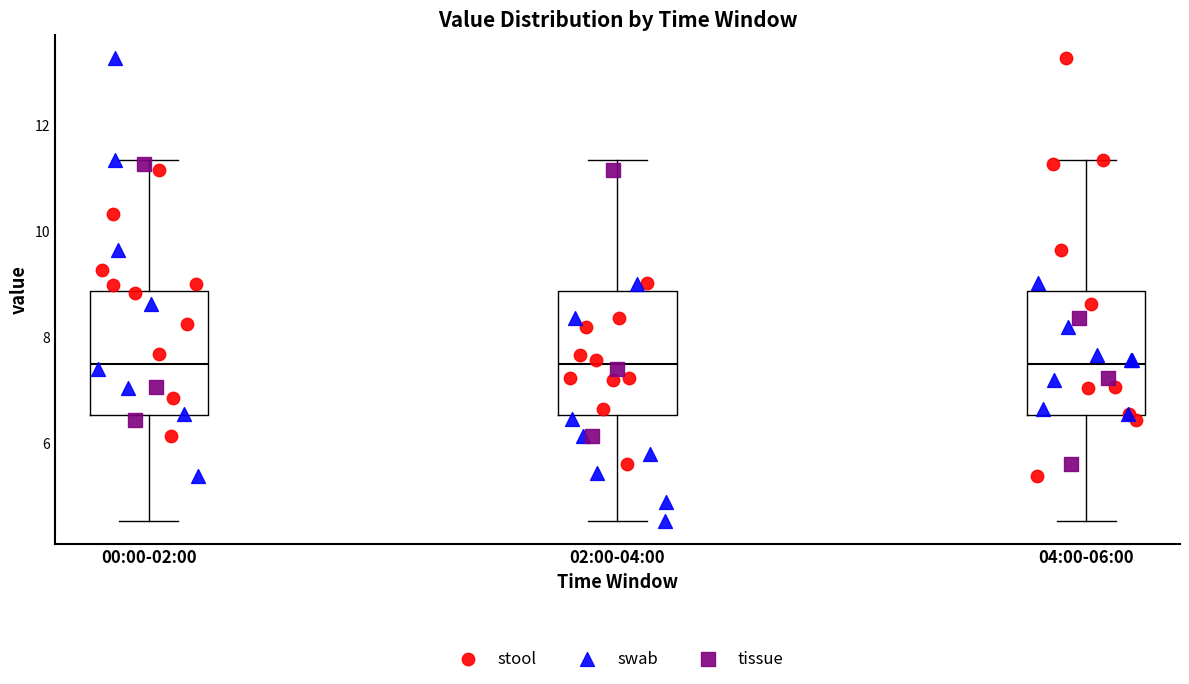

Reading left to right, transcribe this box plot: for each box, give where its median line is, the range the box spans, and where its two whiskers end, as read against the y-axis. The values are not printed on the chart, so give them approximately, as read against the axis.

00:00-02:00: median 7.4, box 6.6 to 8.8, whiskers 4.6 to 11.4
02:00-04:00: median 7.4, box 6.6 to 8.8, whiskers 4.6 to 11.4
04:00-06:00: median 7.4, box 6.6 to 8.8, whiskers 4.6 to 11.4